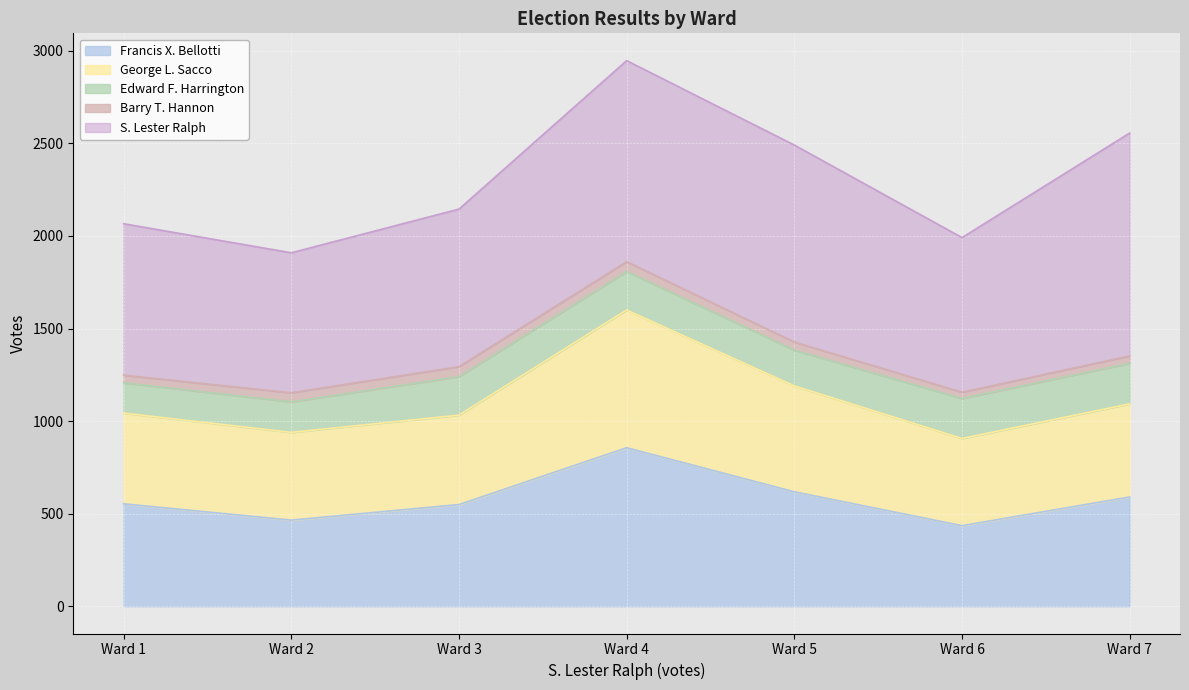

What is the lowest value of the Francis X. Bellotti series?

435